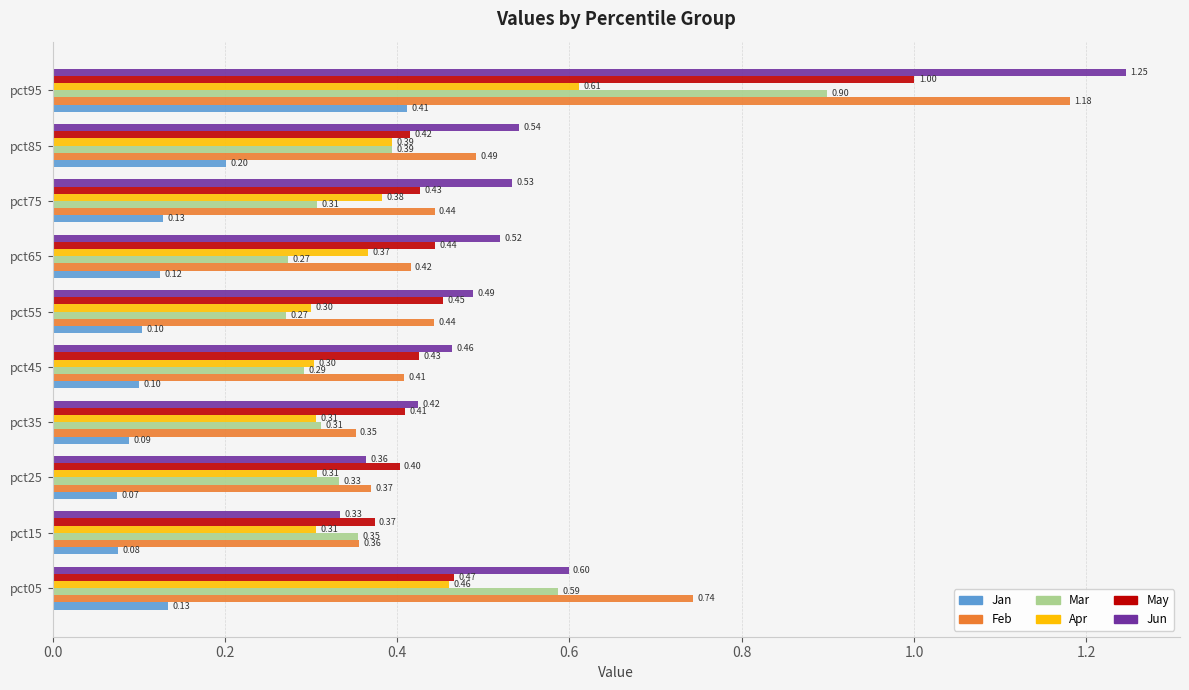

At how many categories does at least one series exceed 0?

10